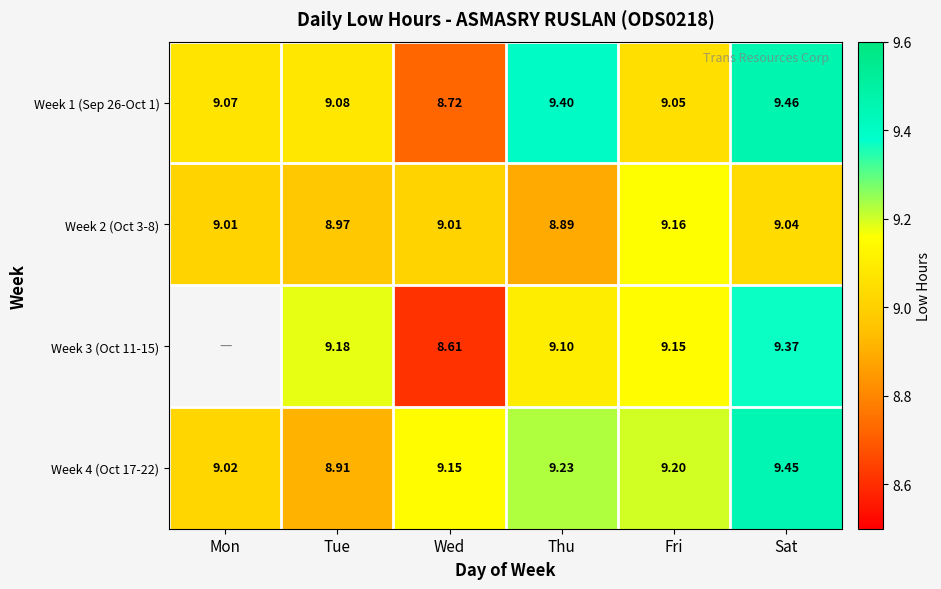

List the labels in order of Week 1 (Sep 26-Oct 1) value, smallest first.

Wed, Fri, Mon, Tue, Thu, Sat